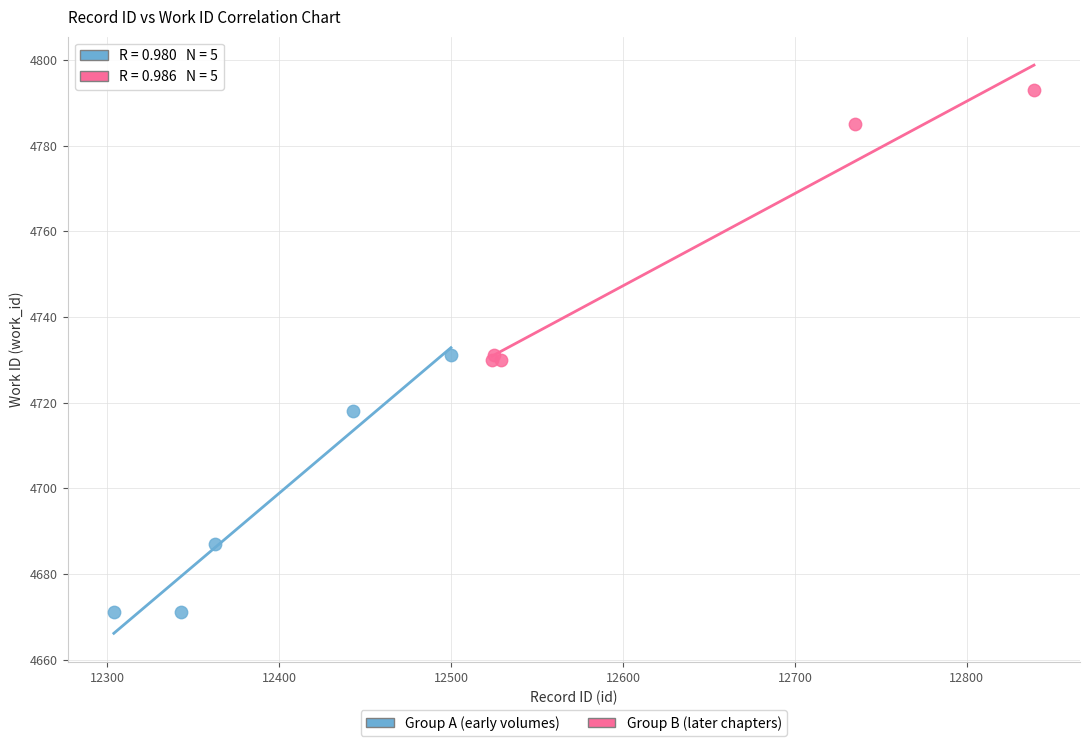

Which series reaches the maximum Y coordinate?

Group B (later chapters)